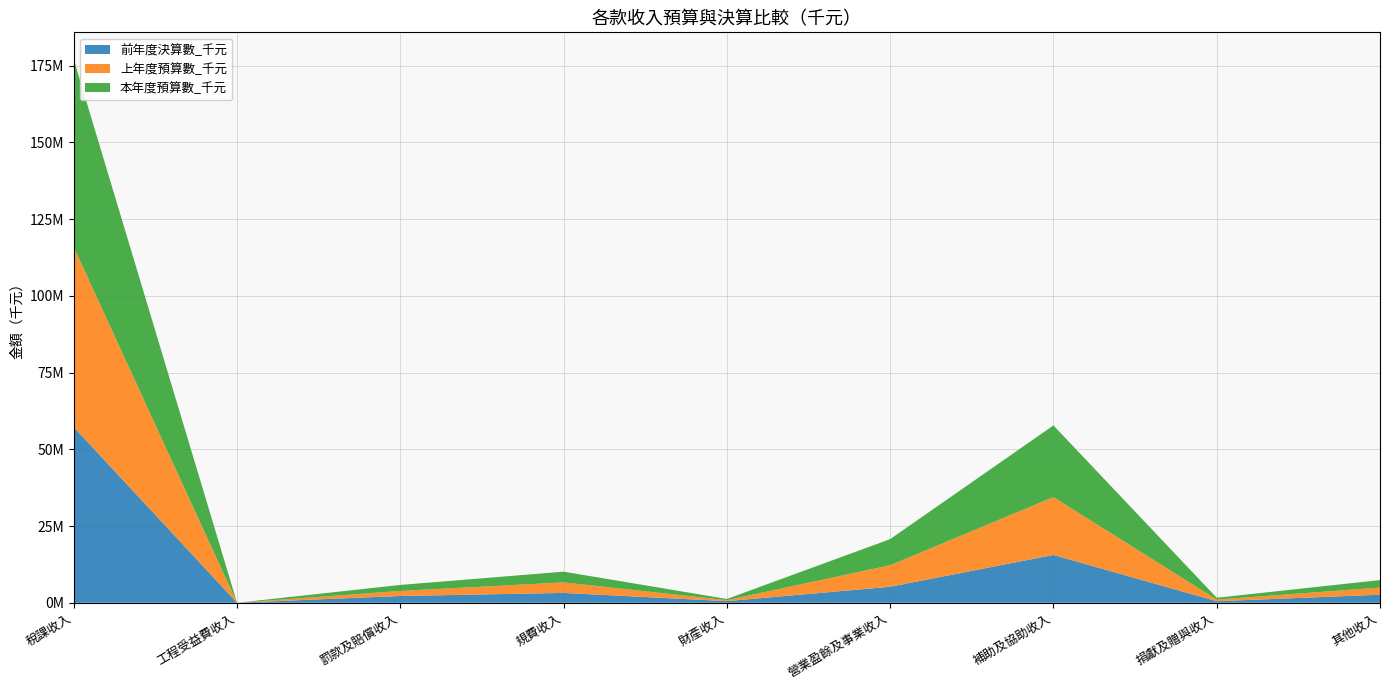

Reading left to right, transcribe all the data shown in this chart.

前年度決算數_千元: 57209780	2	2209452	3211218	531247	5211809	15576515	501005	2629360
上年度預算數_千元: 58643090	0	1643943	3426465	322050	7010900	18851653	536851	2321048
本年度預算數_千元: 61118298	0	1953816	3493759	387723	8510000	23345870	593669	2446865